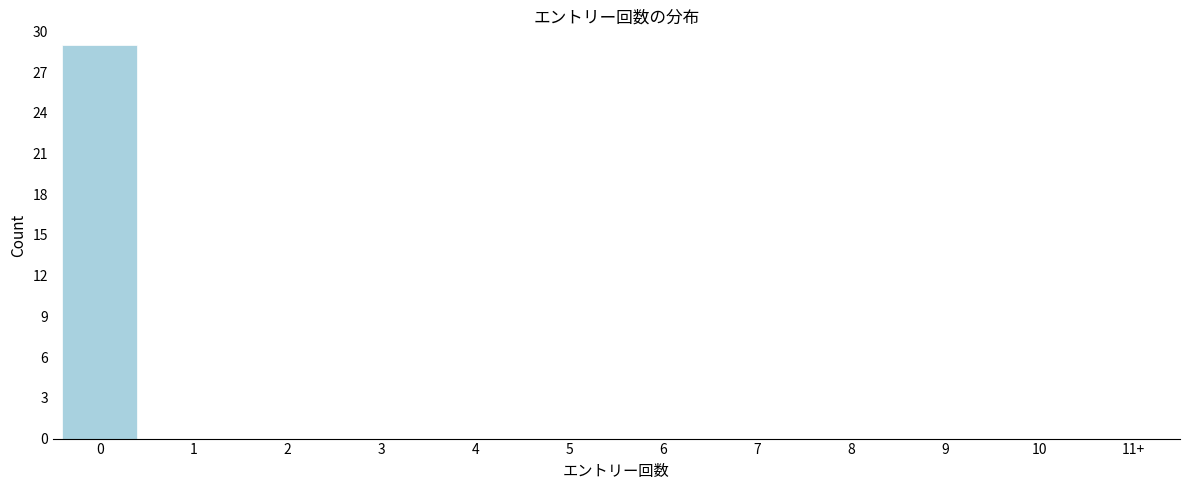

Reading right to left, transcribe all the data shown in this chart.

11+=0	10=0	9=0	8=0	7=0	6=0	5=0	4=0	3=0	2=0	1=0	0=29